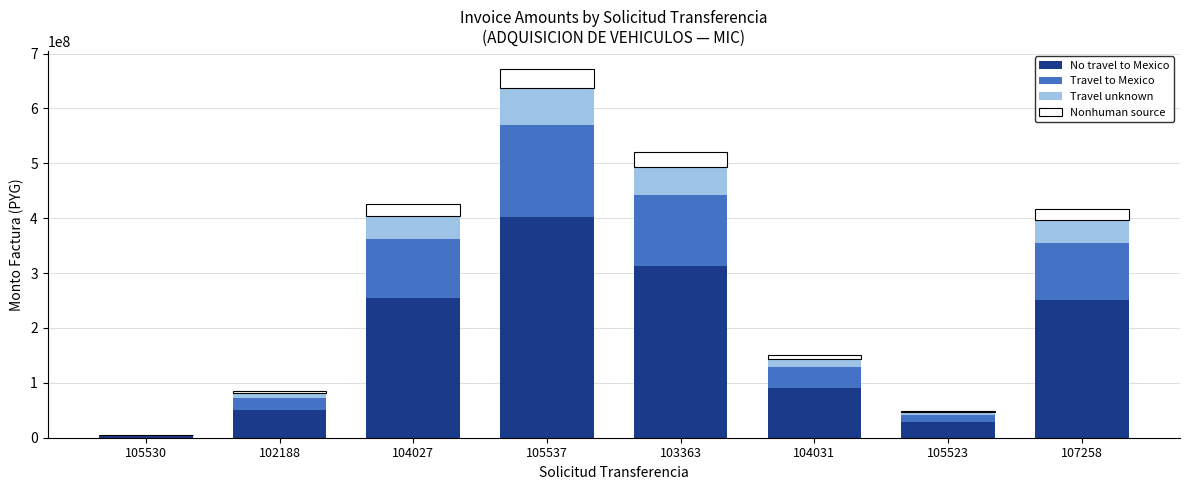

At which category is the sum across all series the highest?

105537